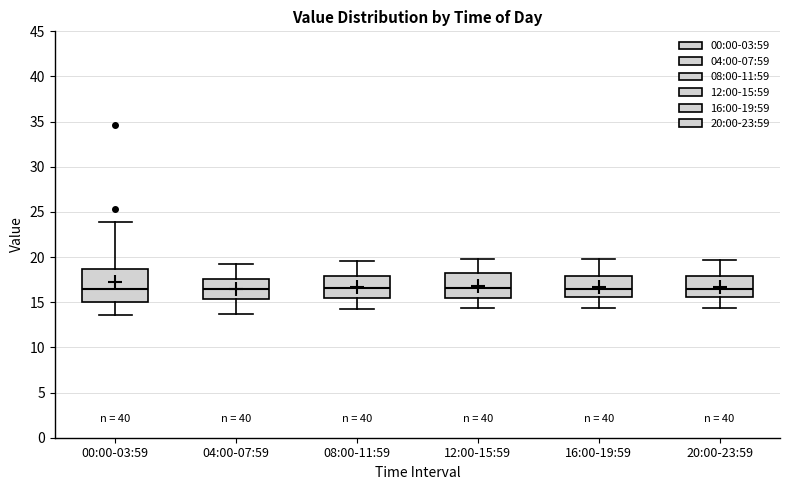

Which box is the tallest, from its lower edge to its upper edge?

00:00-03:59